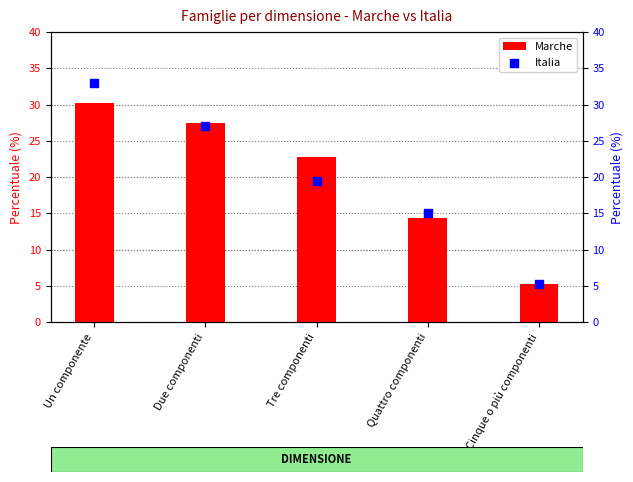

Which series has the largest total across all categories?

Marche